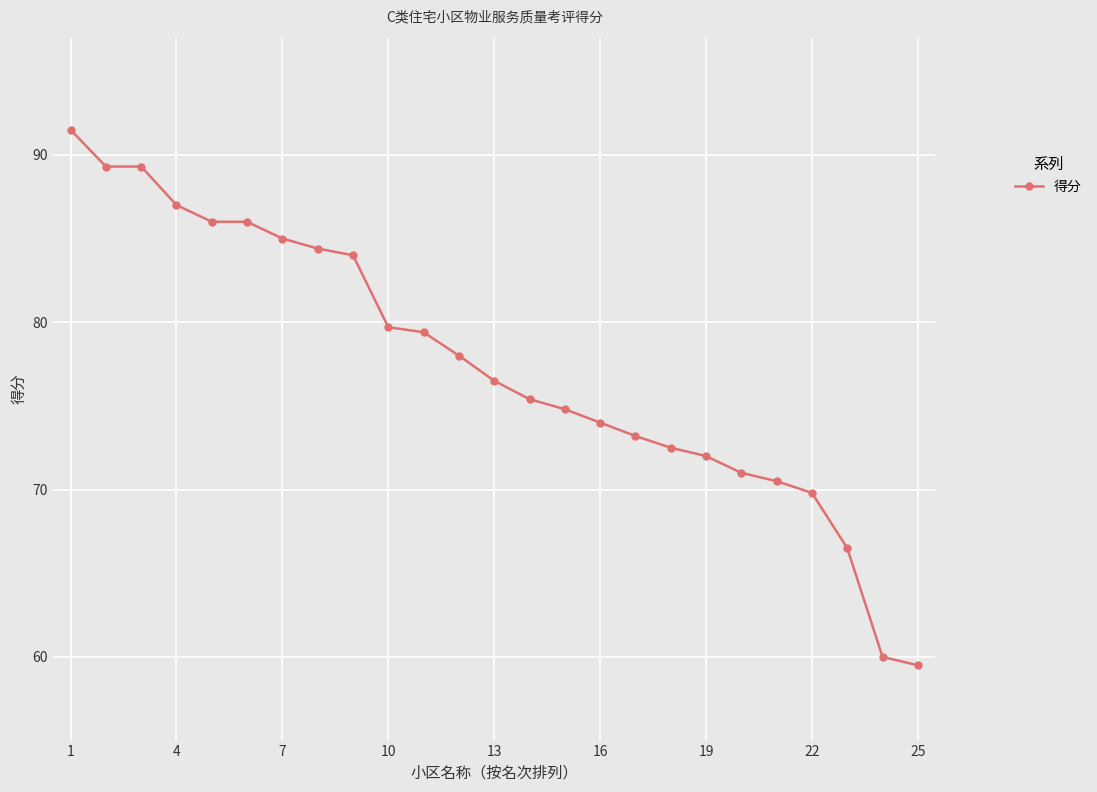

What is the sum of all values?

1935.3